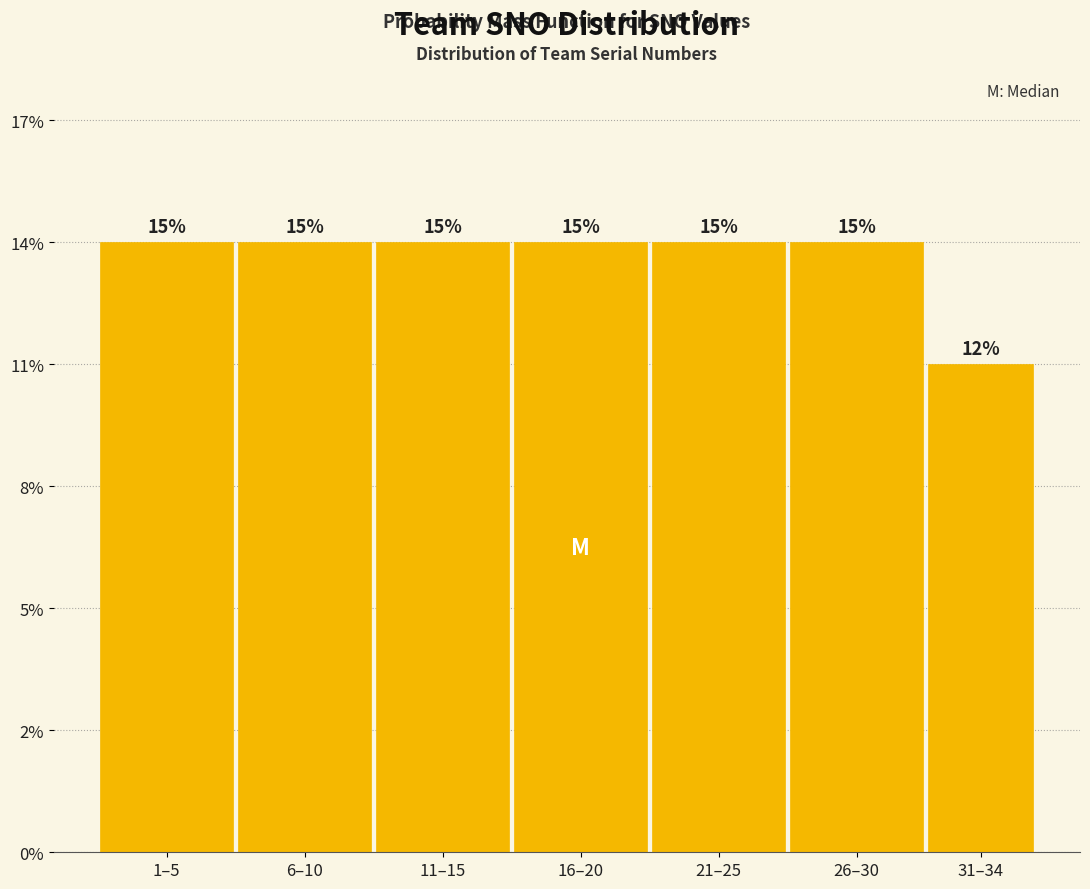

Does the chart contain any negative values?

No